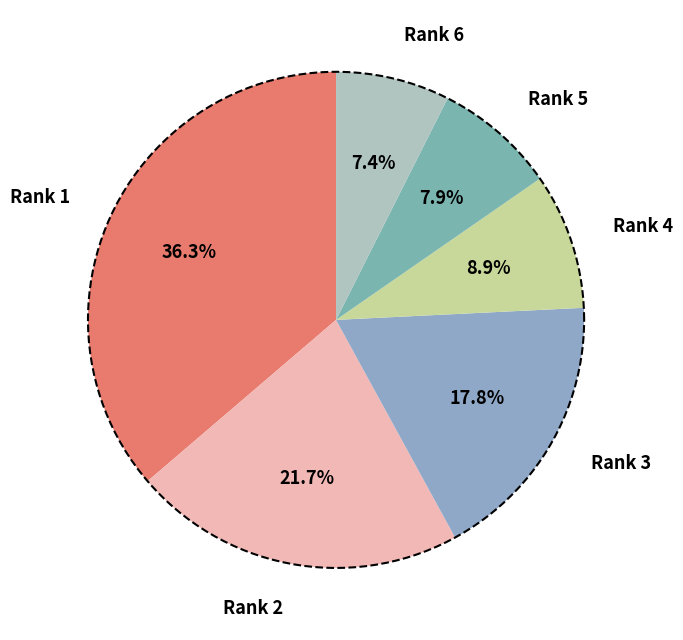

To the nearest percent, what is the combined percentage of Rank 2 and Rank 5?

30%